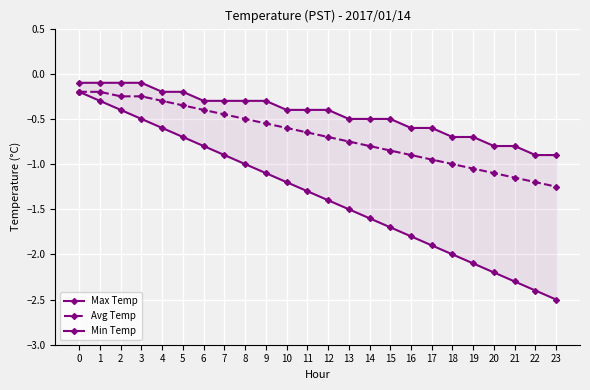

Reading right to left, what are all the values shown in this chart?

Max Temp: -0.9	-0.9	-0.8	-0.8	-0.7	-0.7	-0.6	-0.6	-0.5	-0.5	-0.5	-0.4	-0.4	-0.4	-0.3	-0.3	-0.3	-0.3	-0.2	-0.2	-0.1	-0.1	-0.1	-0.1
Avg Temp: -1.2	-1.2	-1.1	-1.1	-1.1	-1.0	-0.9	-0.9	-0.8	-0.8	-0.8	-0.7	-0.7	-0.6	-0.6	-0.5	-0.5	-0.4	-0.3	-0.3	-0.2	-0.2	-0.2	-0.2
Min Temp: -2.5	-2.4	-2.3	-2.2	-2.1	-2.0	-1.9	-1.8	-1.7	-1.6	-1.5	-1.4	-1.3	-1.2	-1.1	-1.0	-0.9	-0.8	-0.7	-0.6	-0.5	-0.4	-0.3	-0.2